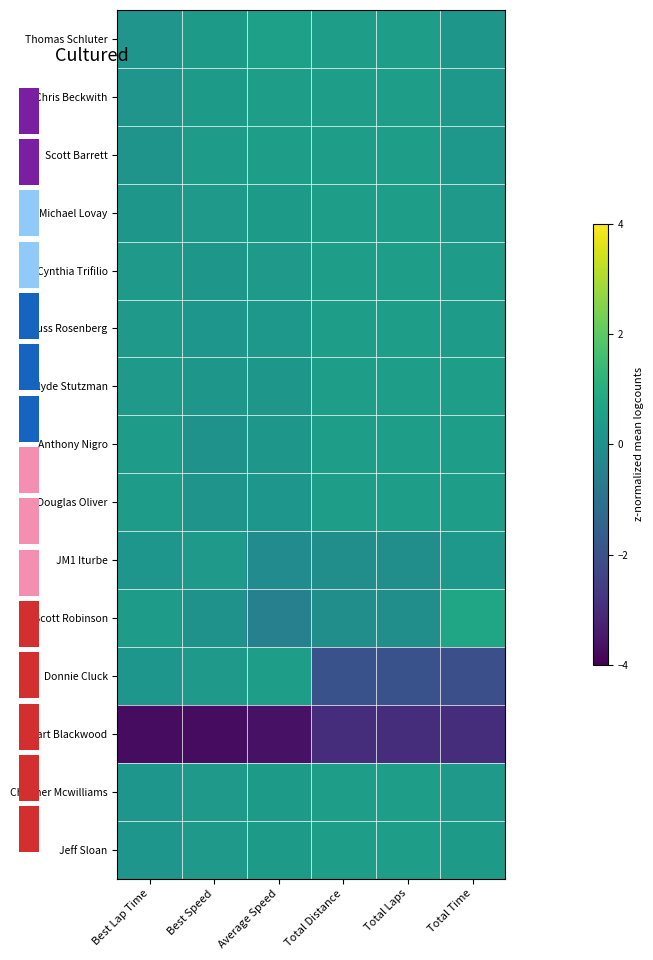

The value of Scott Robinson at Total Distance is -0.0. True or false?

True